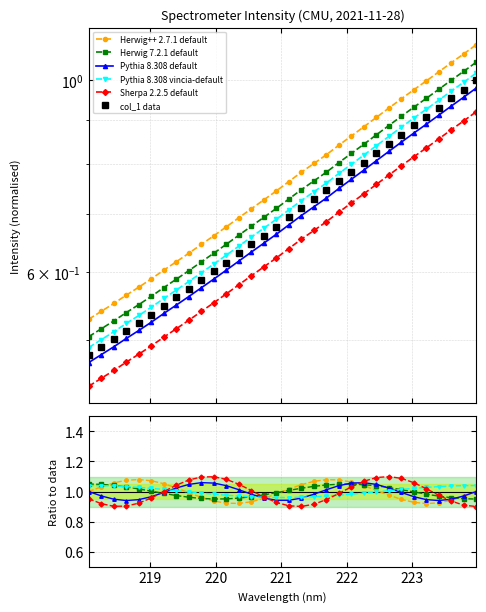

What is the maximum value shown in the chart?

1.1